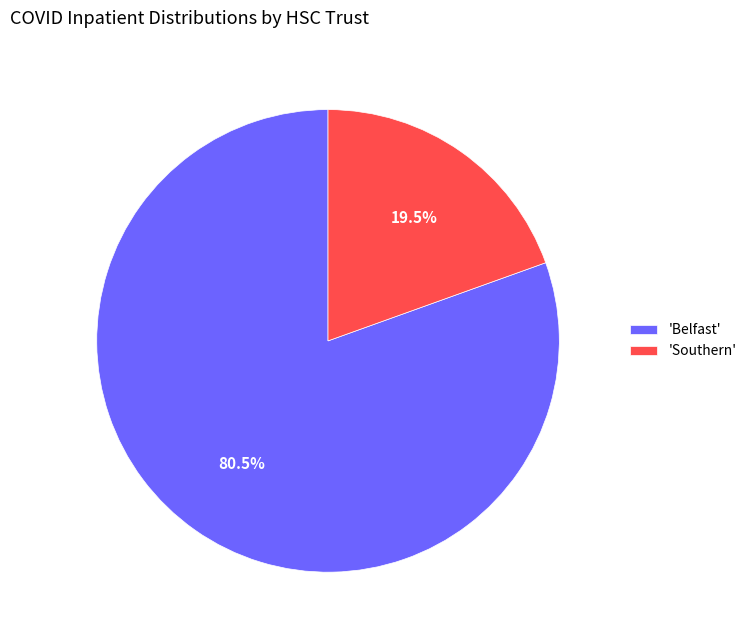

How much of the chart is everything except 'Southern'?

80.5%